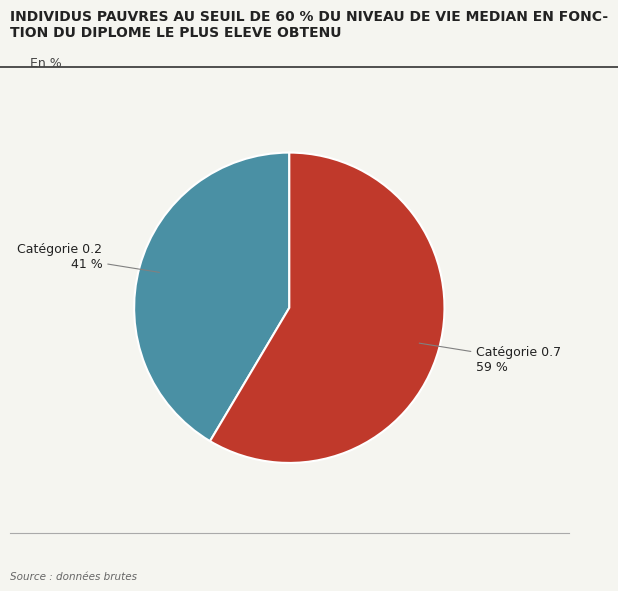

Which category has the smallest portion of the pie?

Catégorie 0.2 41 %